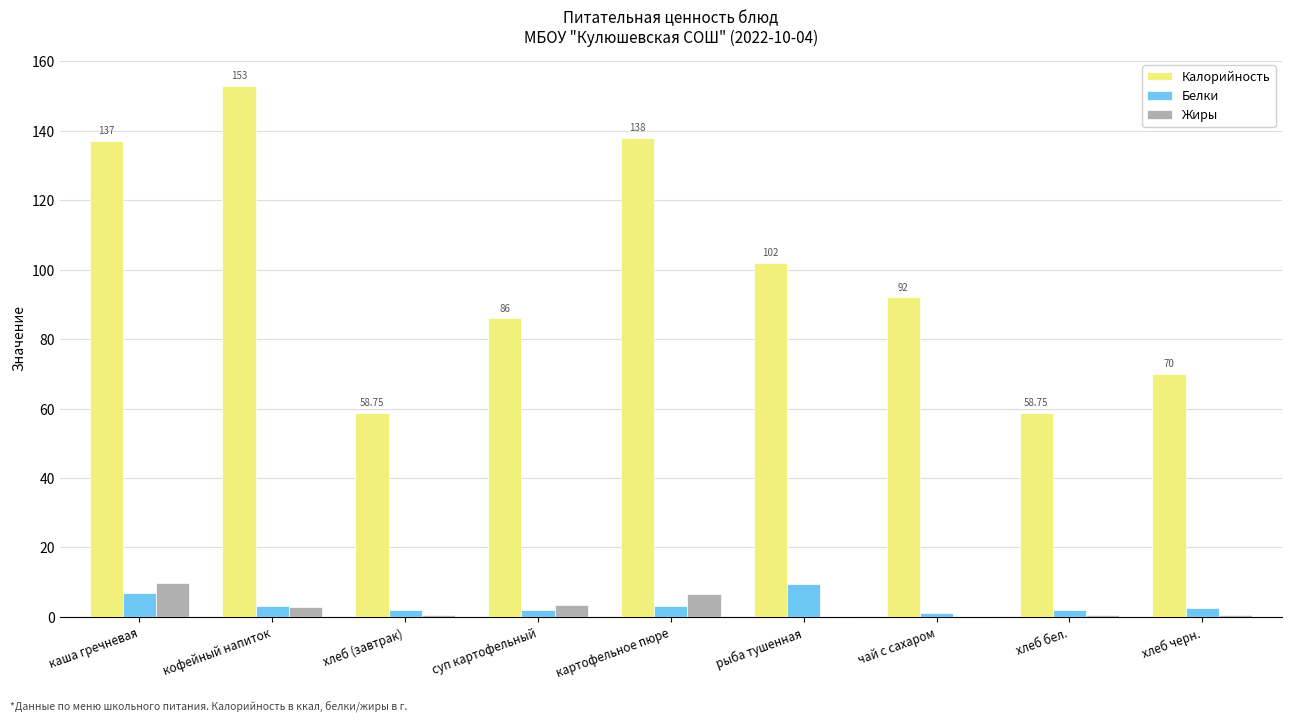

Which series has the largest total across all categories?

Калорийность